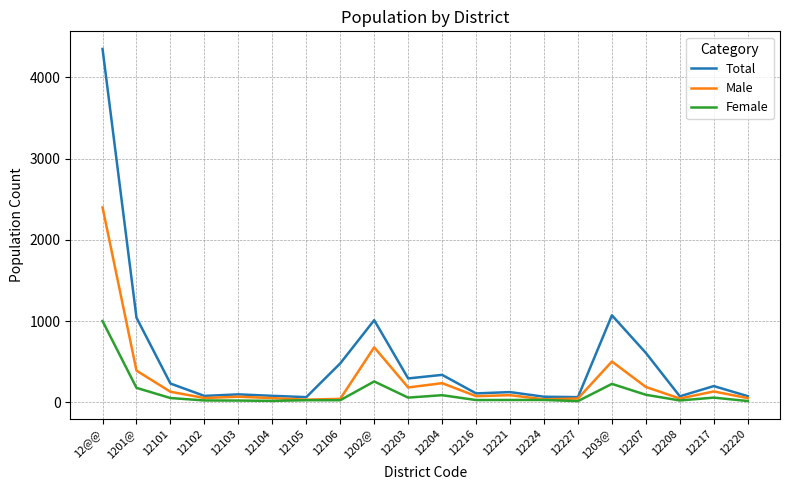

Is it true that Male equals 49 at 12208?

True